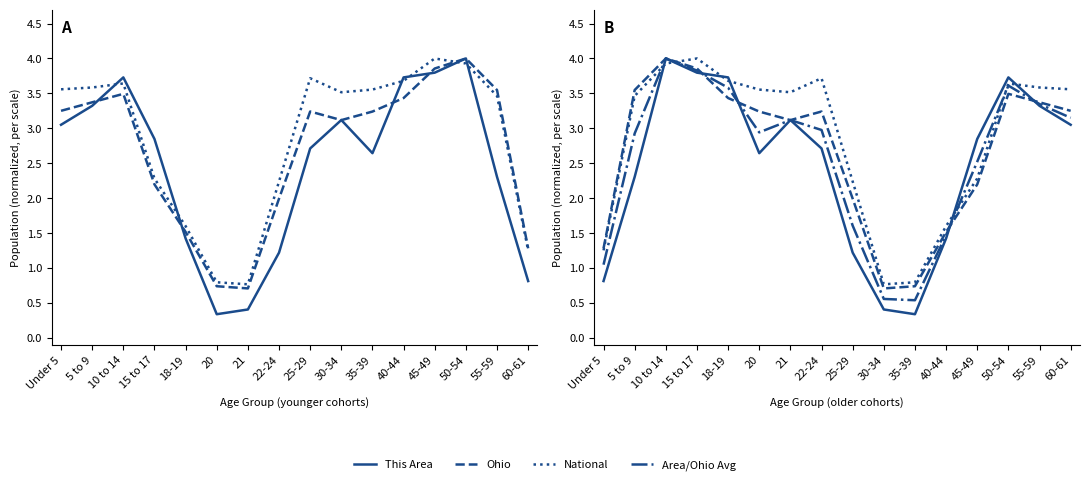

In Area/Ohio Avg, how many points are lower than both neighbors (excluding endpoints)?

2